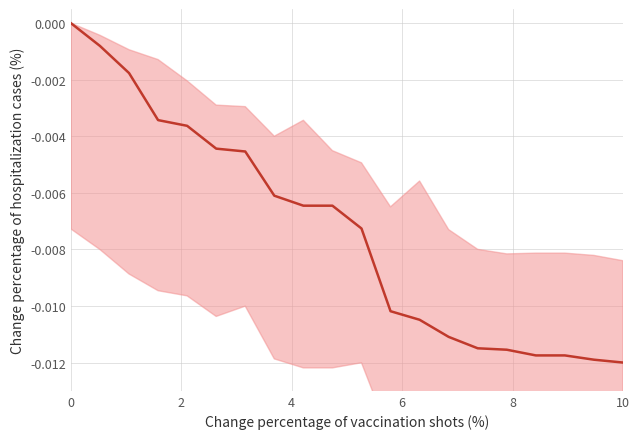

Is this an area chart (filled region under the line)?

No